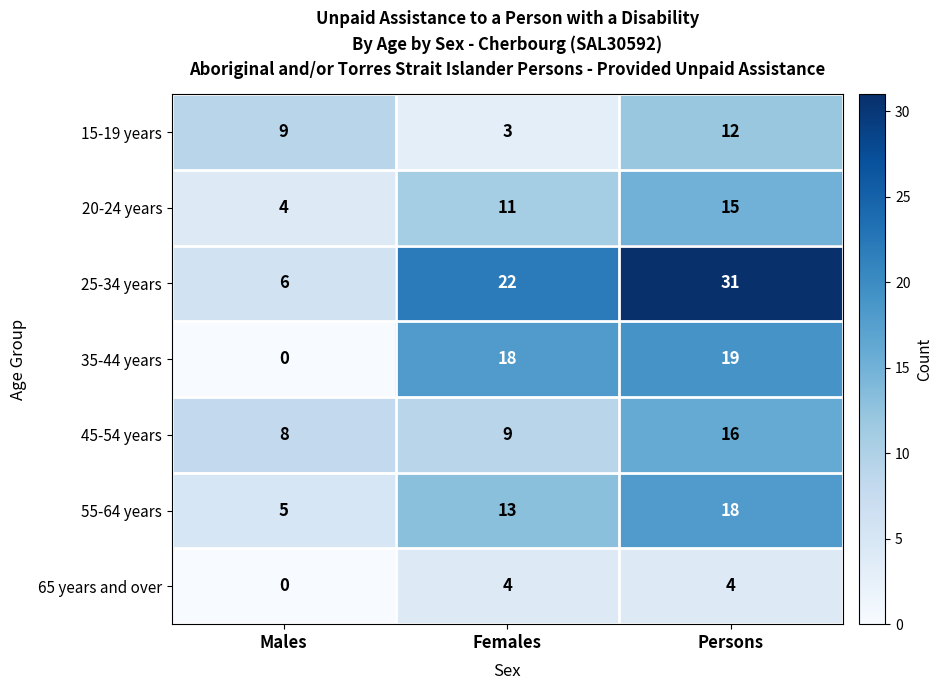

Which series has the largest total across all categories?

25-34 years